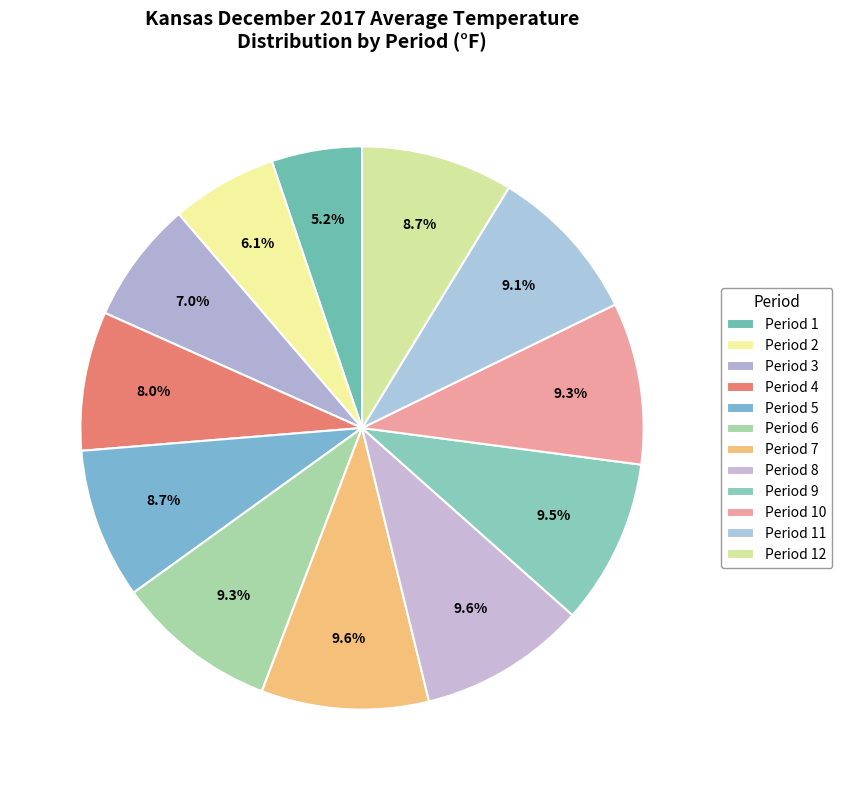

How many slices are in this pie chart?

12